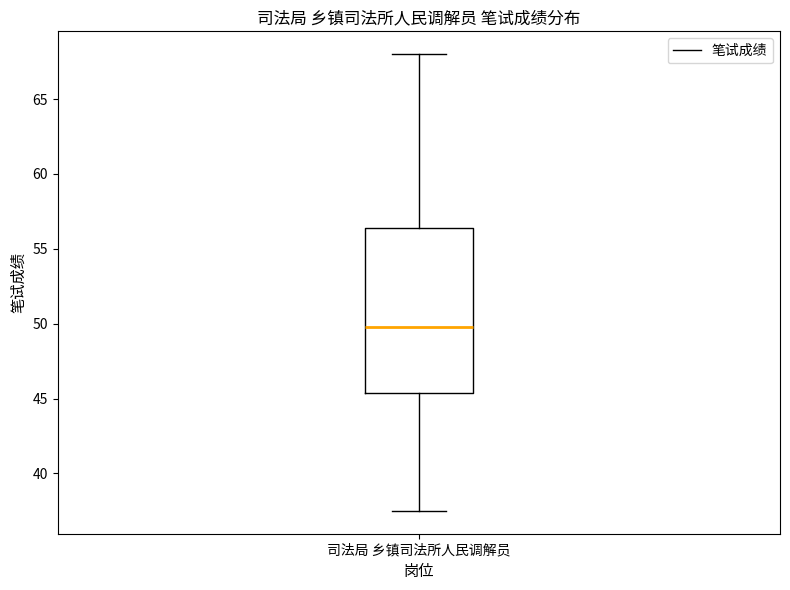

Transcribe this box plot: give where the median line is, the range the box spans, and where the two whiskers end, as read against the y-axis. The values are not printed on the chart, so give them approximately, as read against the axis.

median 50.0, box 45.5 to 56.5, whiskers 37.5 to 68.0